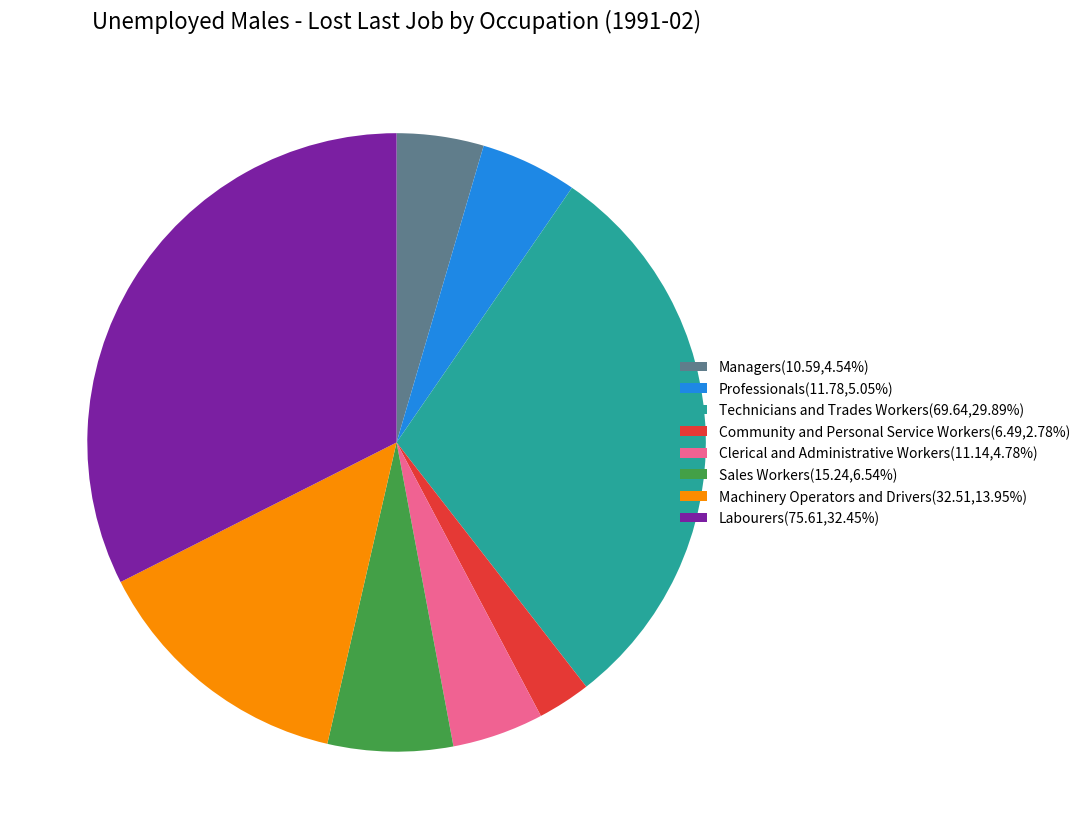

The Labourers slice represents 42% of the pie. True or false?

False